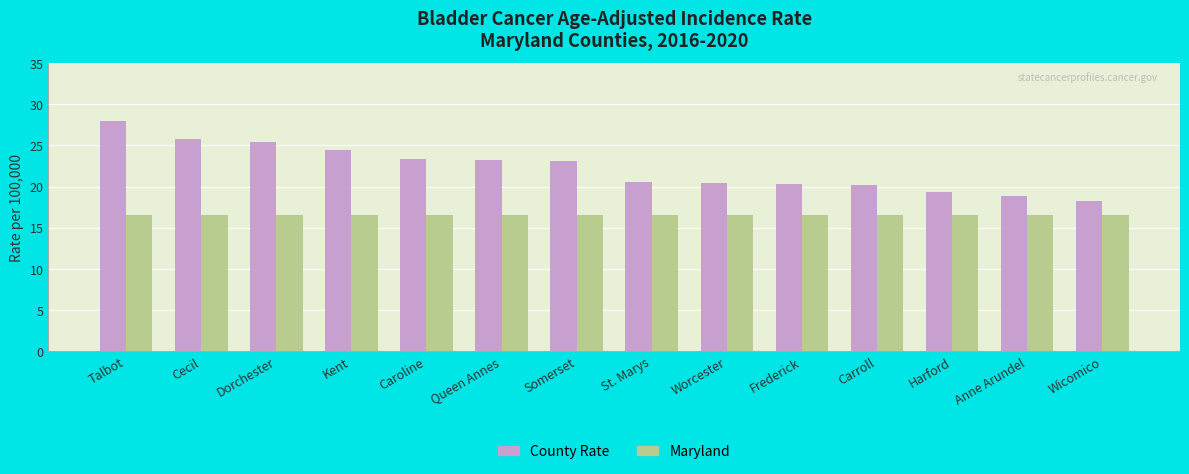

What is the sum of all County Rate values?

311.4